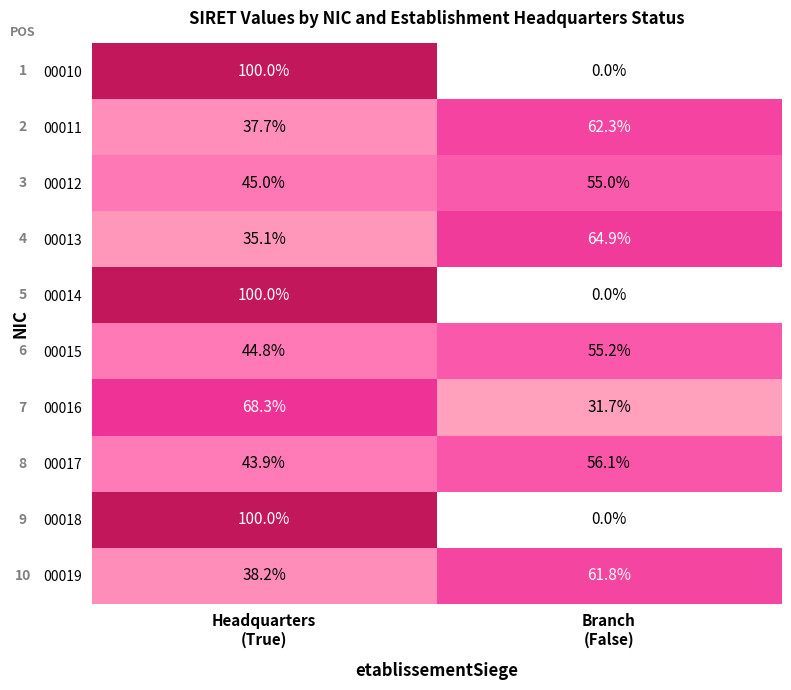

What is the maximum value for 00013?

64.9